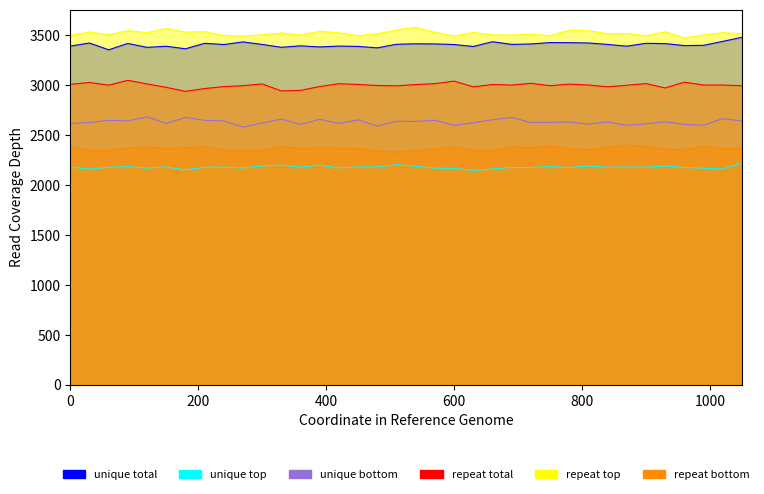

True or false: repeat total and repeat top intersect in this chart.

False